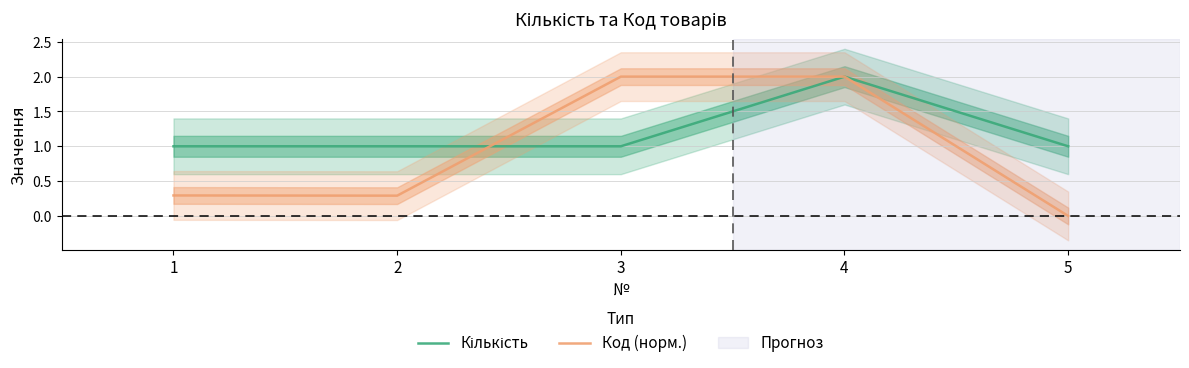

Count the Кількість values in the range 1 to 2.

5